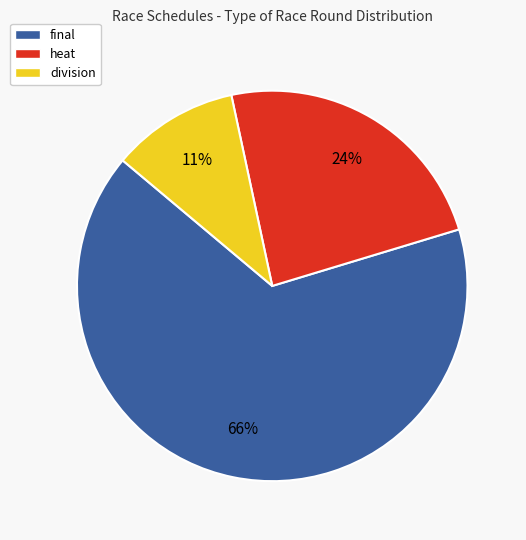

Do final and division together represent more than half of the pie?

Yes